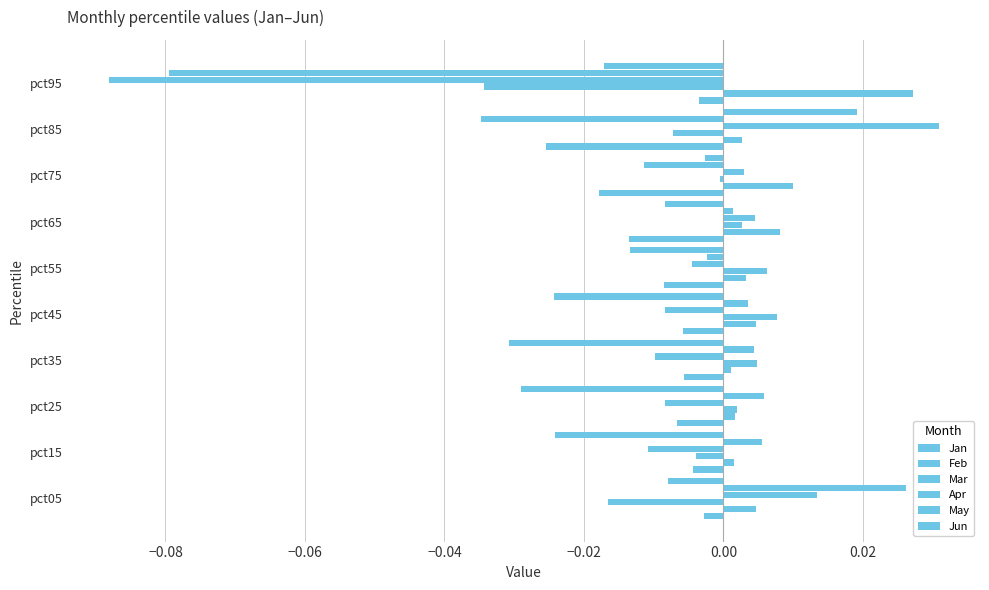

What is the minimum value for May?

-0.1